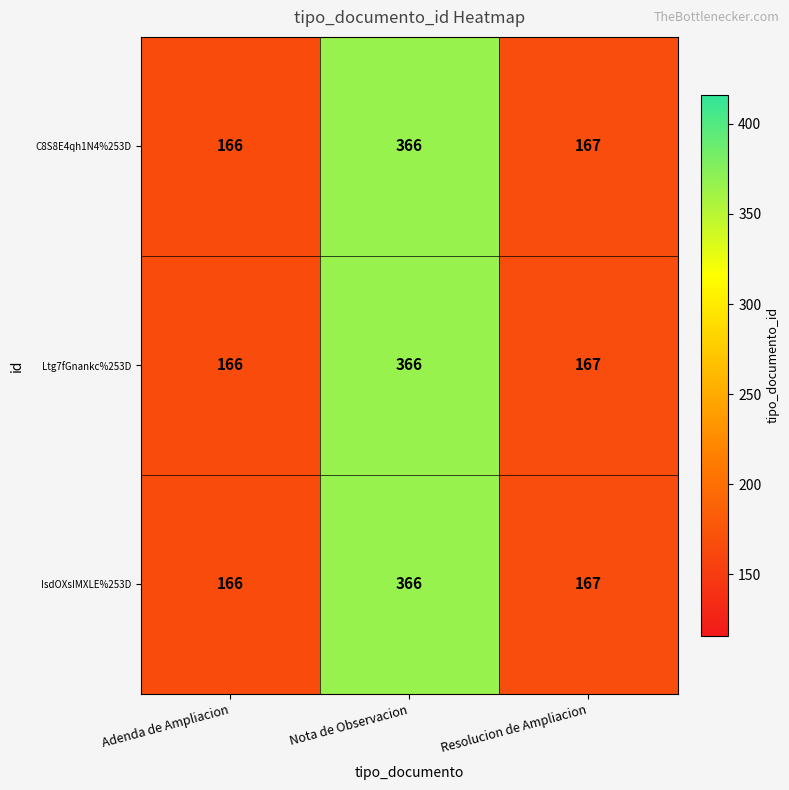

Reading left to right, list all the values displayed in this chart.

C8S8E4qh1N4%253D: 166	366	167
Ltg7fGnankc%253D: 166	366	167
IsdOXsIMXLE%253D: 166	366	167